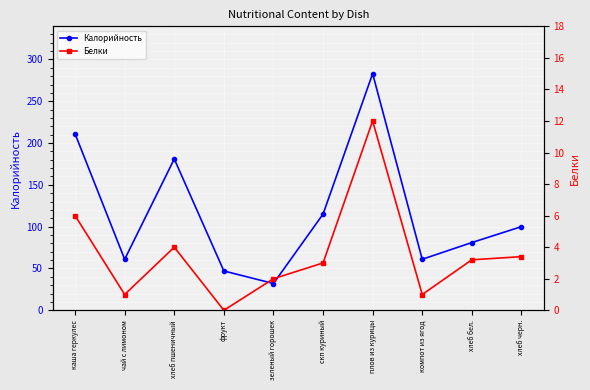

Reading left to right, extract all data points from this chart.

Калорийность: каша геркулес=211.0	чай с лимоном=61.0	хлеб пшеничный=181.0	фрукт=47.0	зеленый горошек=32.0	скп куриный=115.0	плов из курицы=283.0	компот из ягод=61.0	хлеб бел.=81.0	хлеб черн.=100.0
Белки: каша геркулес=6.0	чай с лимоном=1.0	хлеб пшеничный=4.0	фрукт=0.0	зеленый горошек=2.0	скп куриный=3.0	плов из курицы=12.0	компот из ягод=1.0	хлеб бел.=3.2	хлеб черн.=3.4